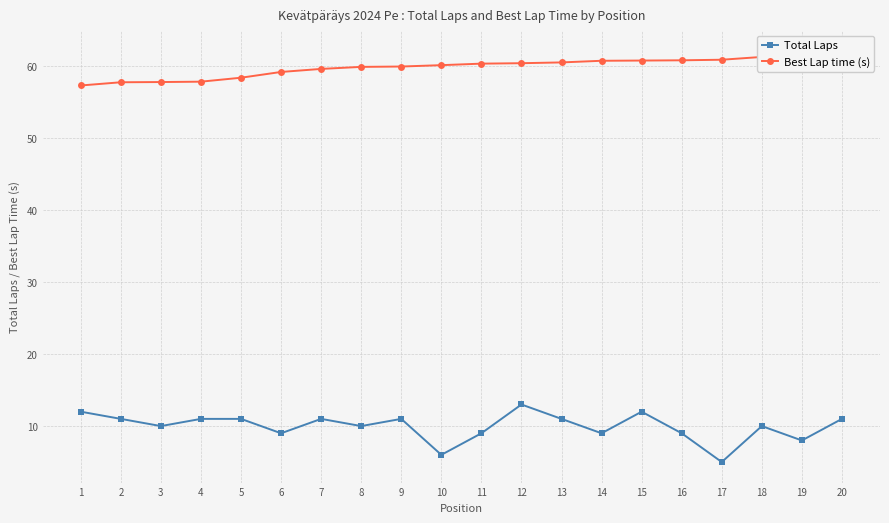

The value of Best Lap time (s) at 6 is 24.1. True or false?

False